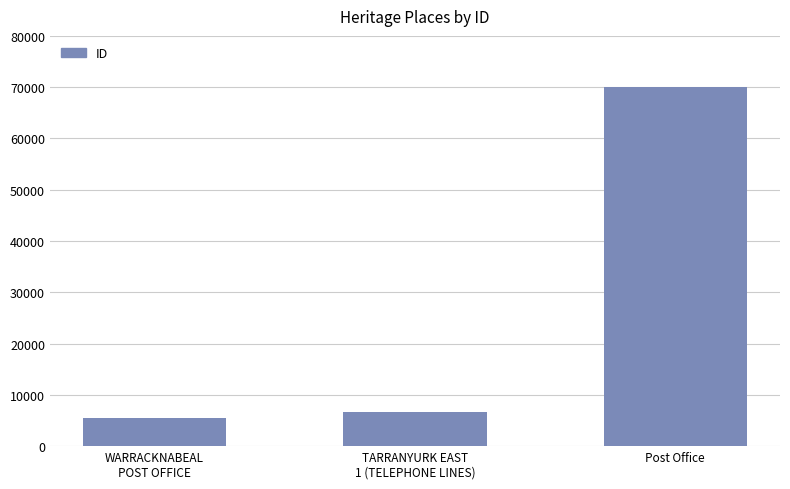

What position from the left is TARRANYURK EAST
1 (TELEPHONE LINES)?

2